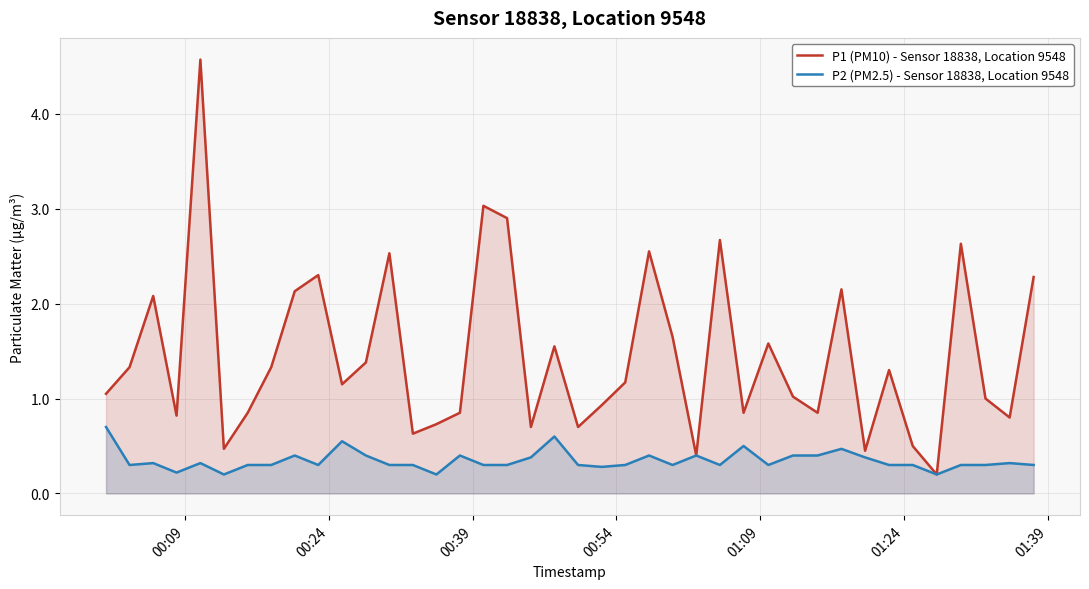

Which series has the largest range (max minus min)?

P1 (PM10) - Sensor 18838, Location 9548